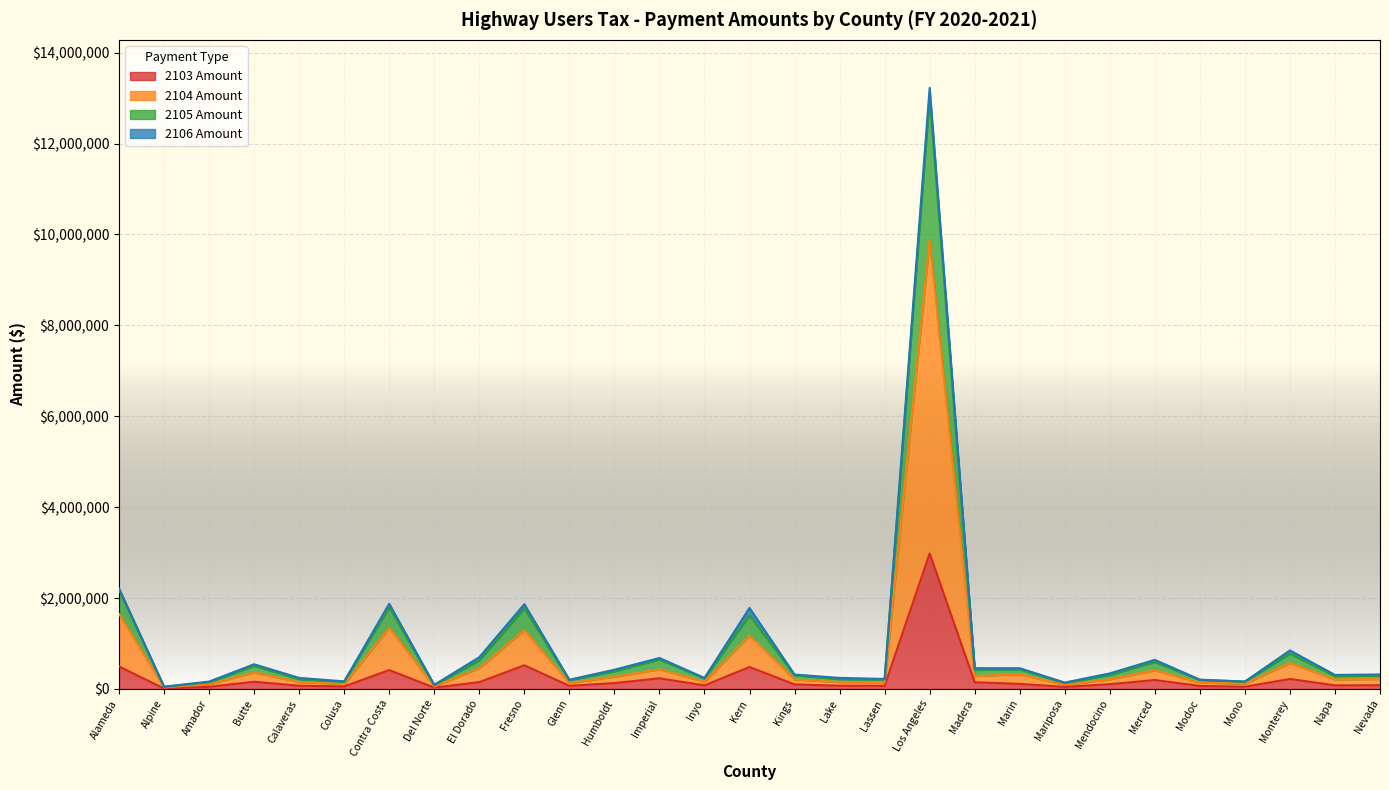

The 2103 Amount series shows 164692.3 at Mendocino. True or false?

False